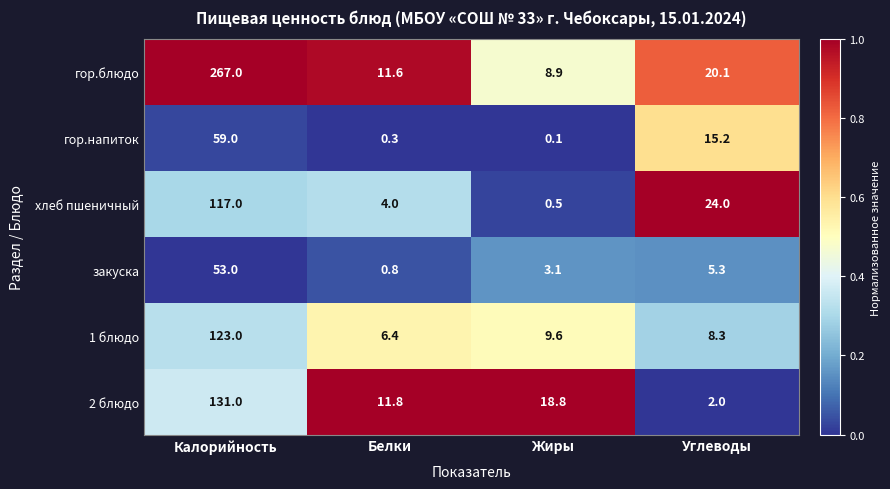

What is the difference between the highest and lowest values at Жиры?

18.7